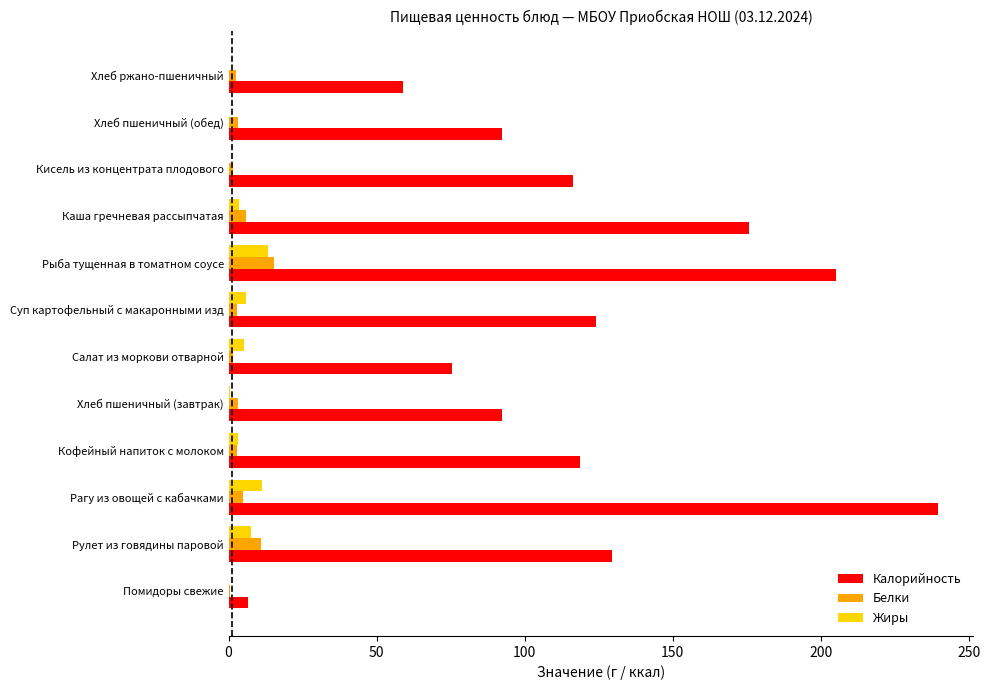

Which series has the largest total across all categories?

Калорийность